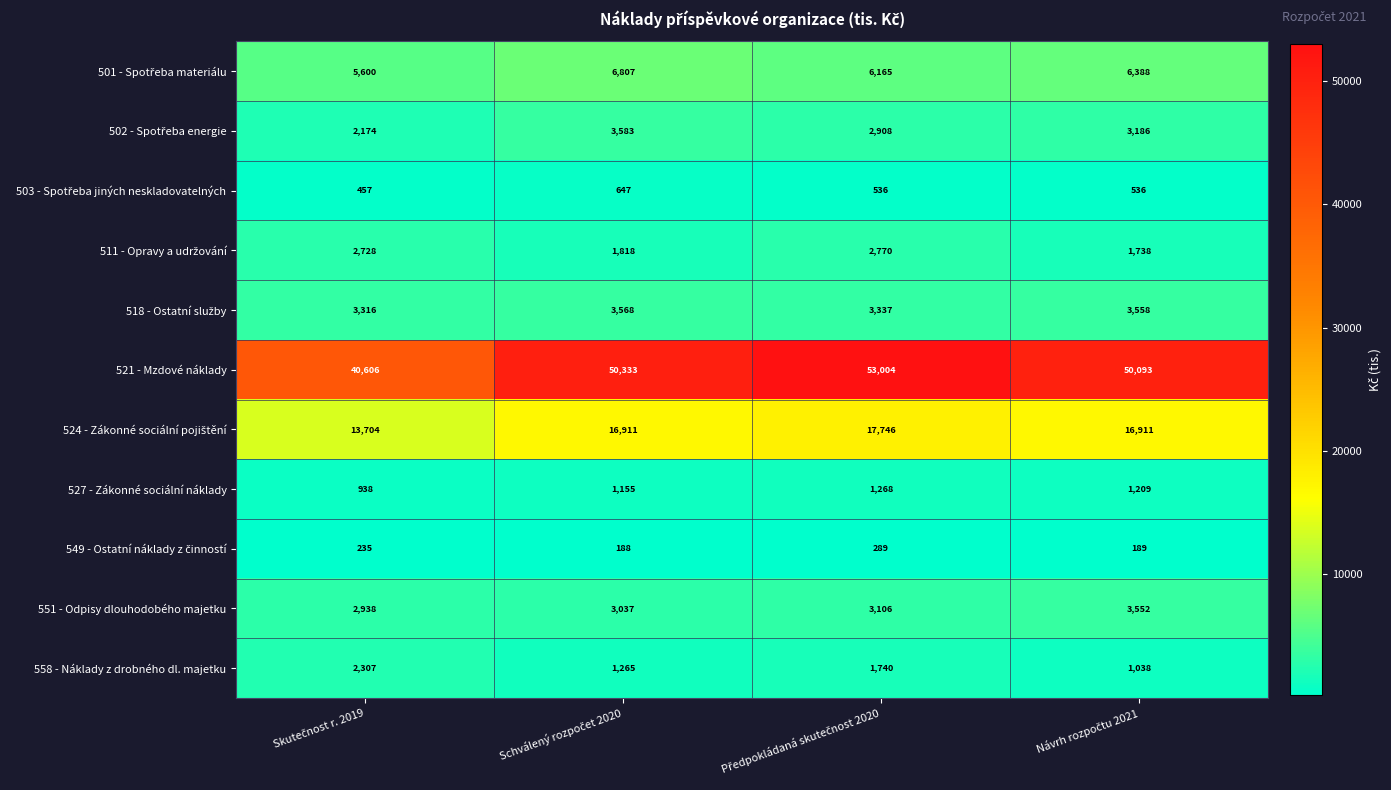

What is the difference between the second highest and second lowest values in the 521 - Mzdové náklady series?

240